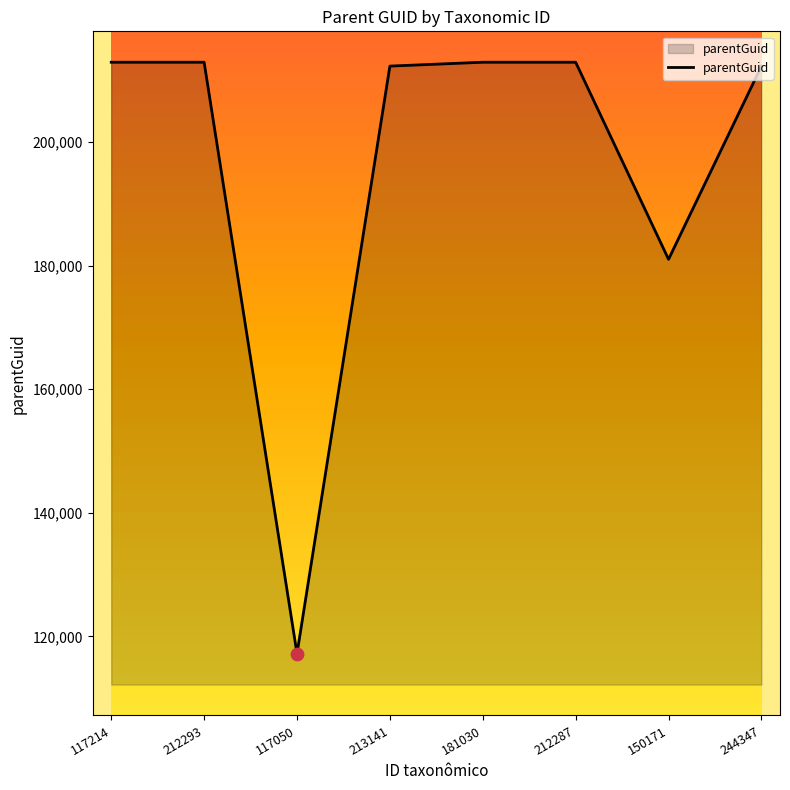

What is the ratio of the value at 117214 to the value at 244347?

1.0